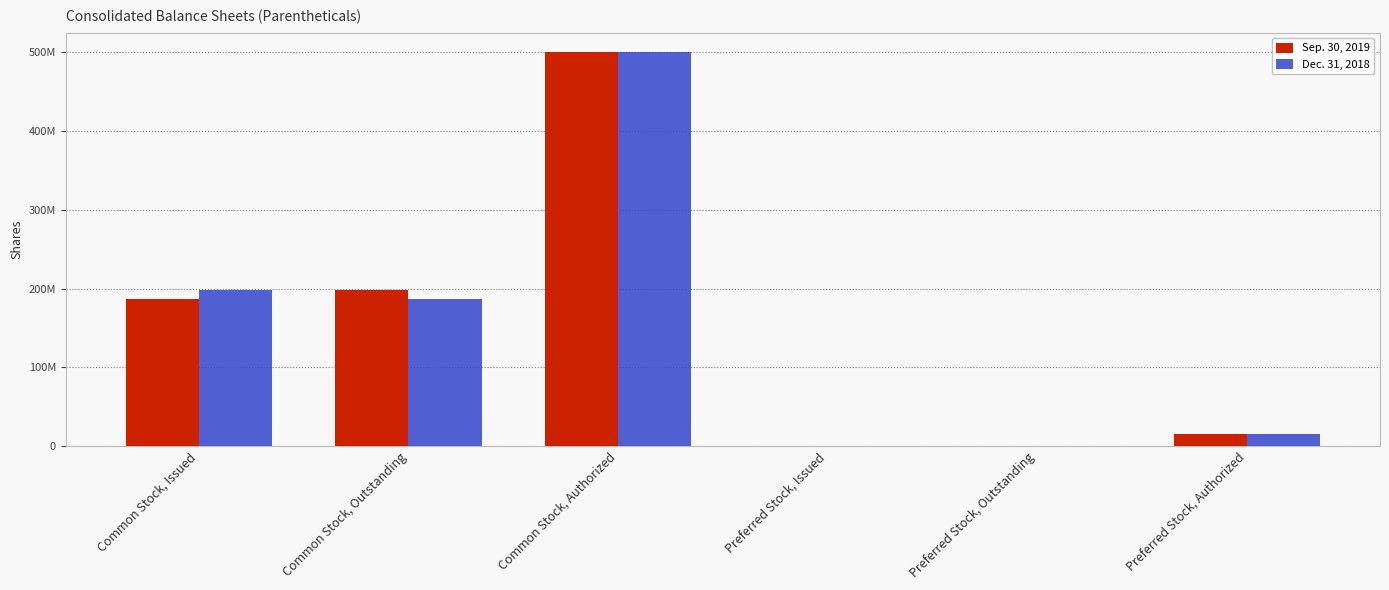

Are the bars grouped side by side (vs. stacked)?

Yes